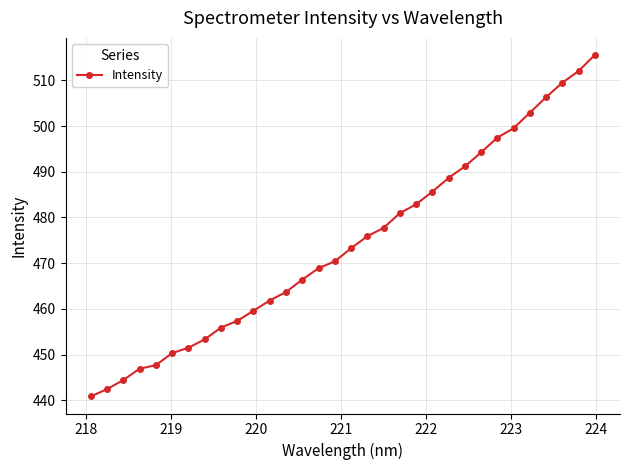

What is the average value?

474.2